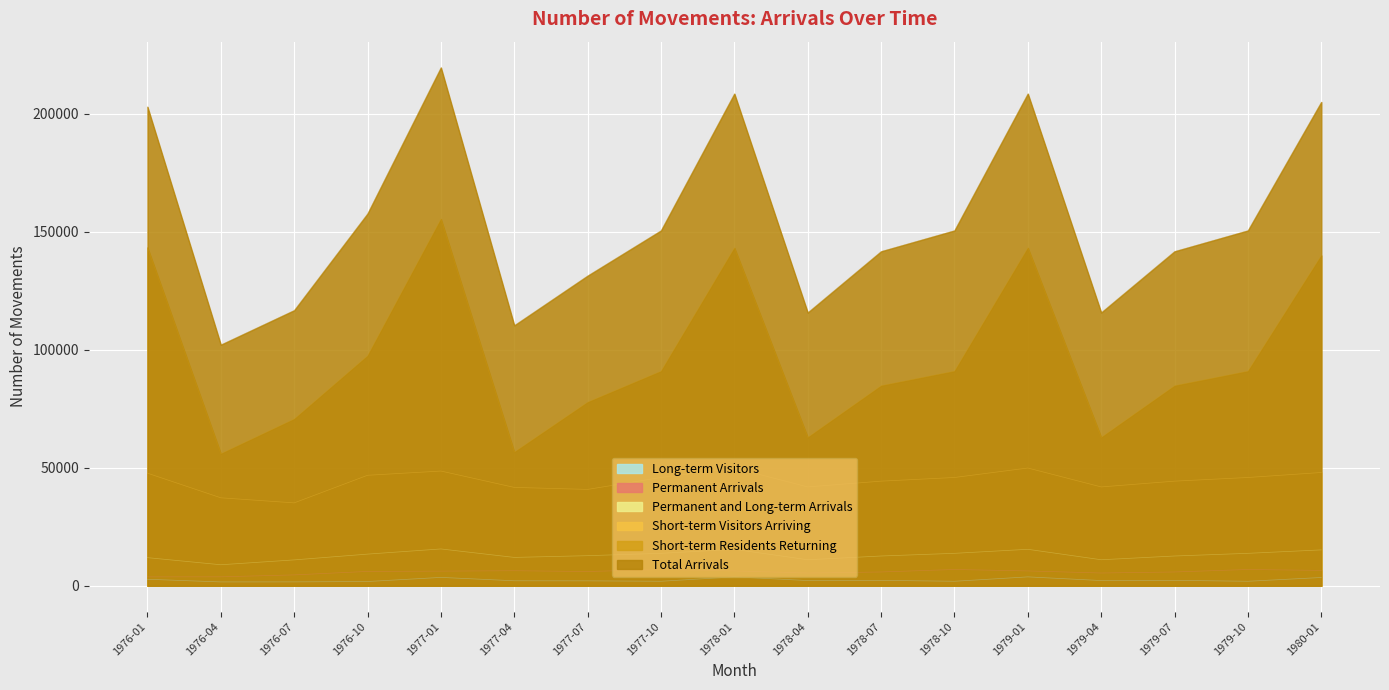

True or false: Short-term Residents Returning and Permanent Arrivals intersect in this chart.

False